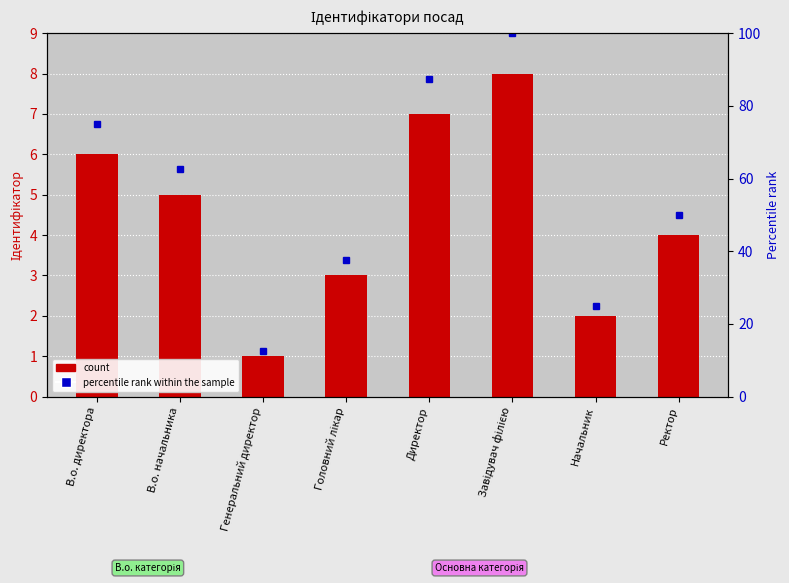

Where is percentile rank within the sample nearest to the value 56?

Ректор